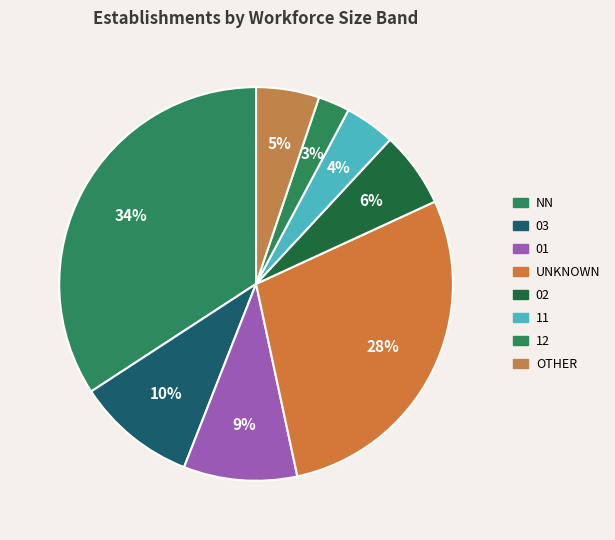

How many slices are in this pie chart?

8